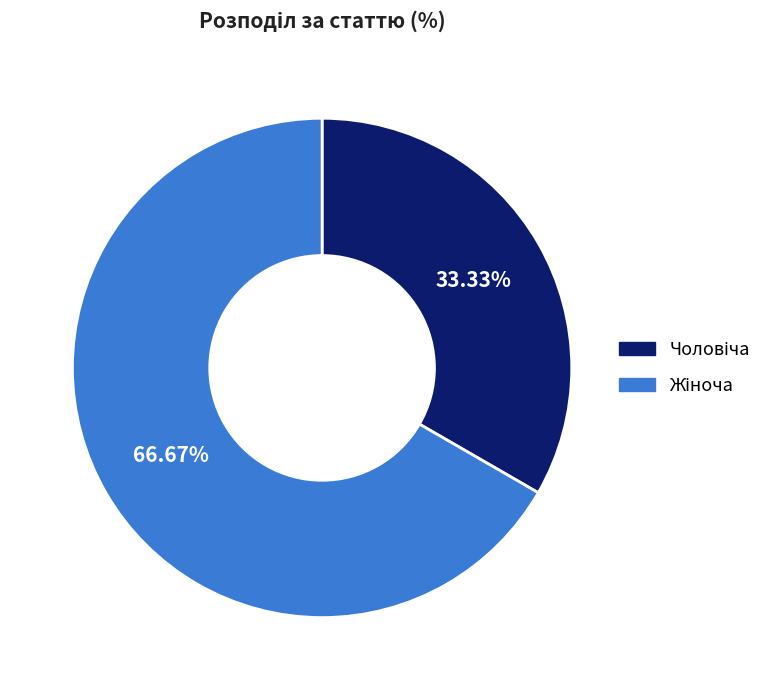

Is there a majority slice in this chart?

Yes